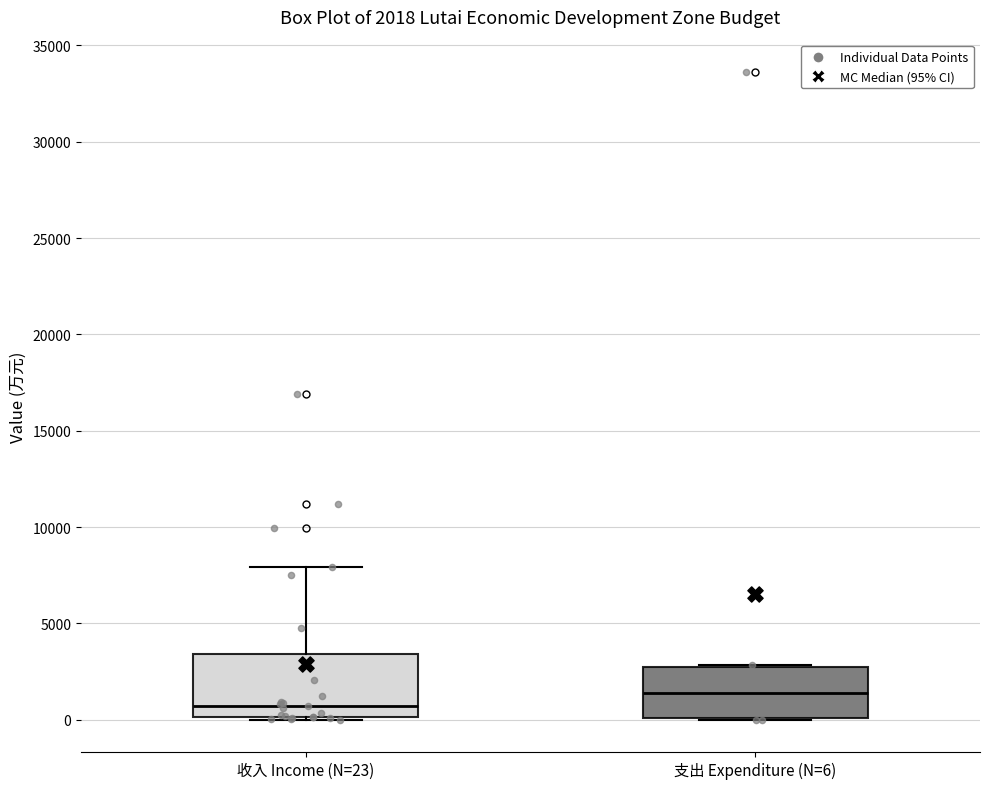

Which box's median line is the lowest?

收入 Income (N=23)